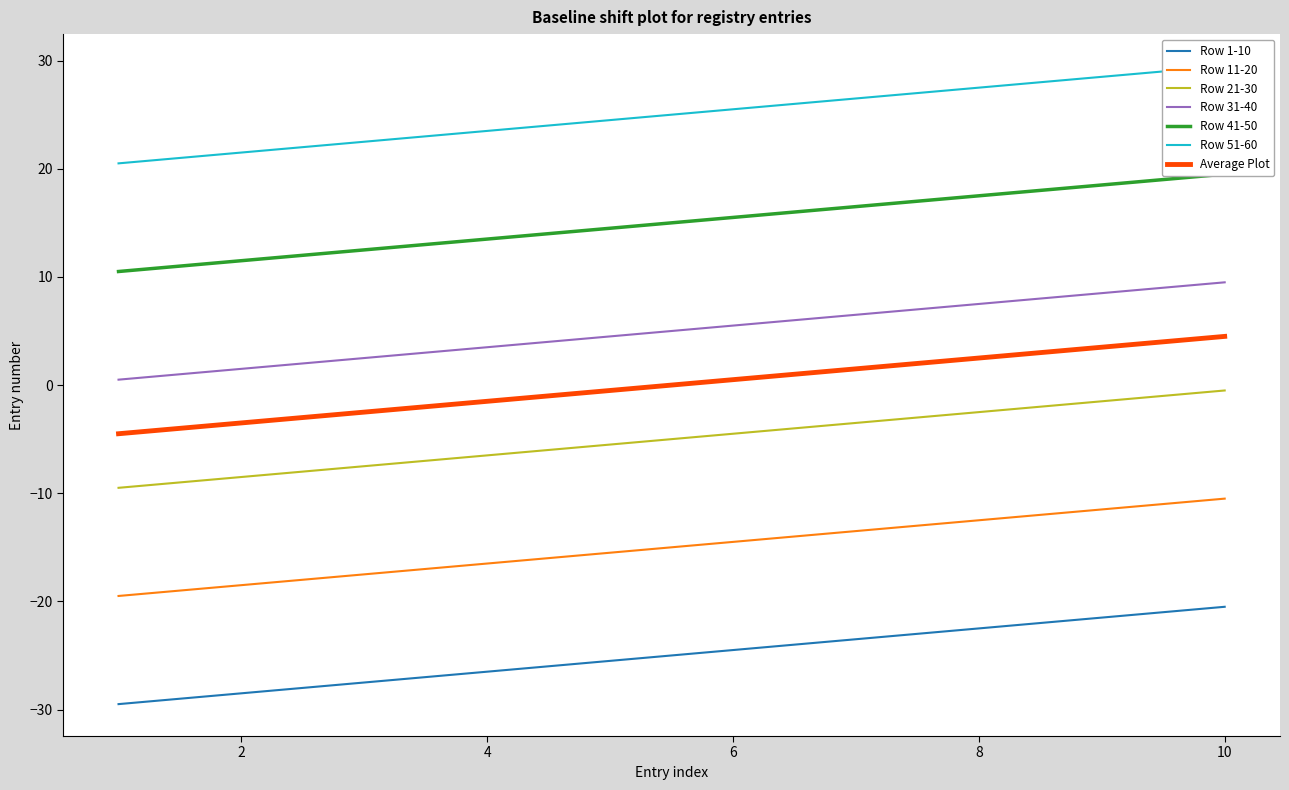

What is the value of the Row 31-40 point at the 2nd from the left?

1.5